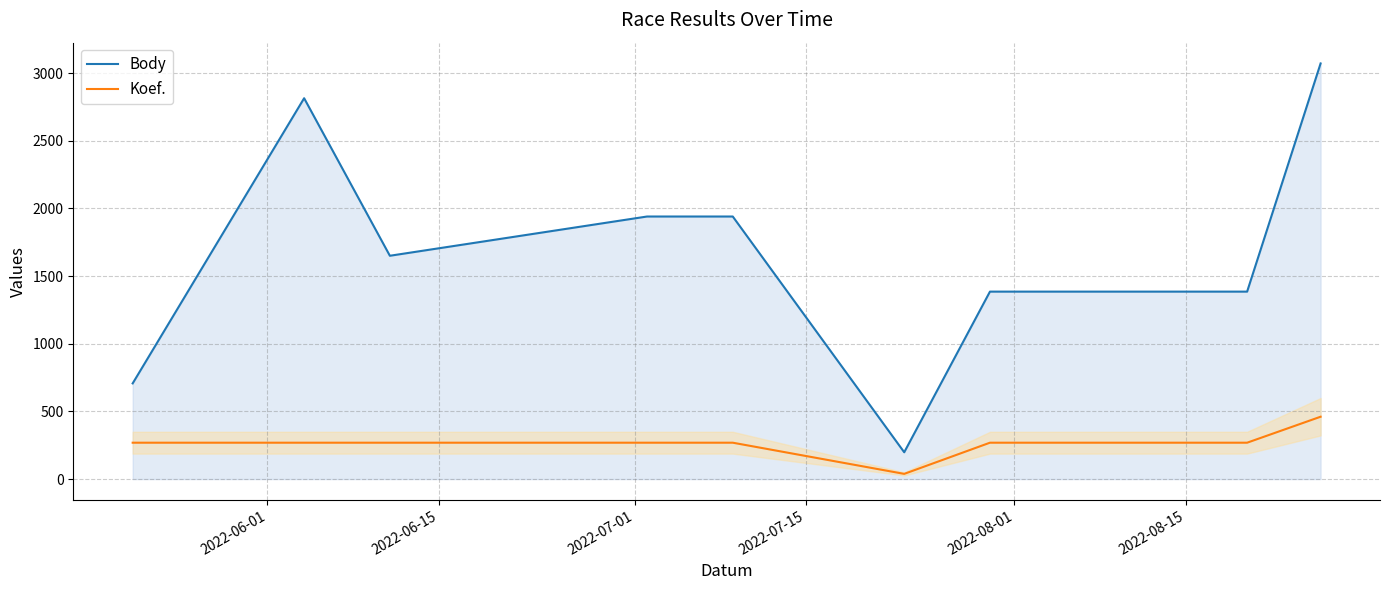

True or false: Body and Koef. intersect in this chart.

False